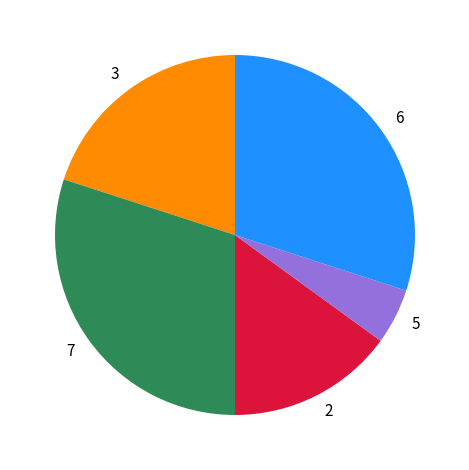

Which has a higher value, 2 or 3?

3